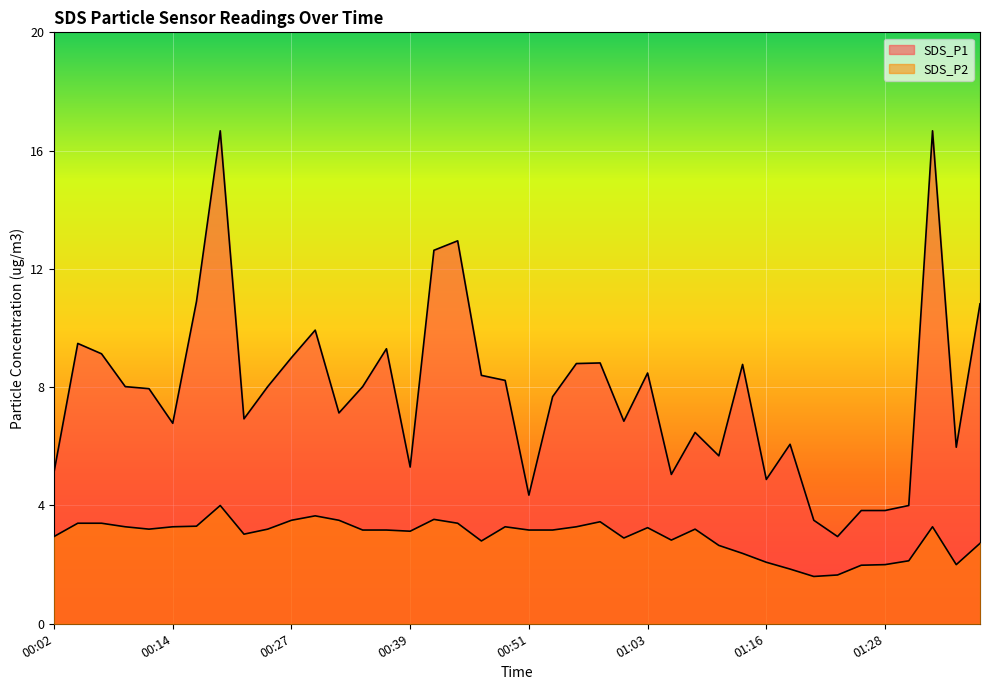

True or false: SDS_P2 and SDS_P1 intersect in this chart.

False